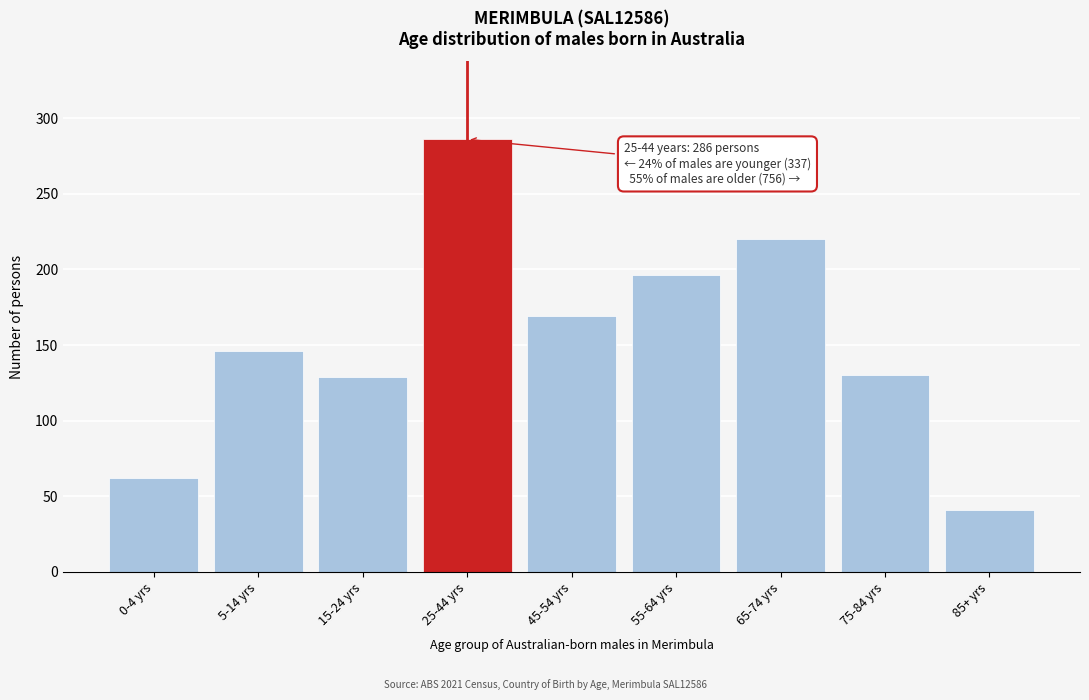

Where is the data nearest to the value 163?

45-54 yrs